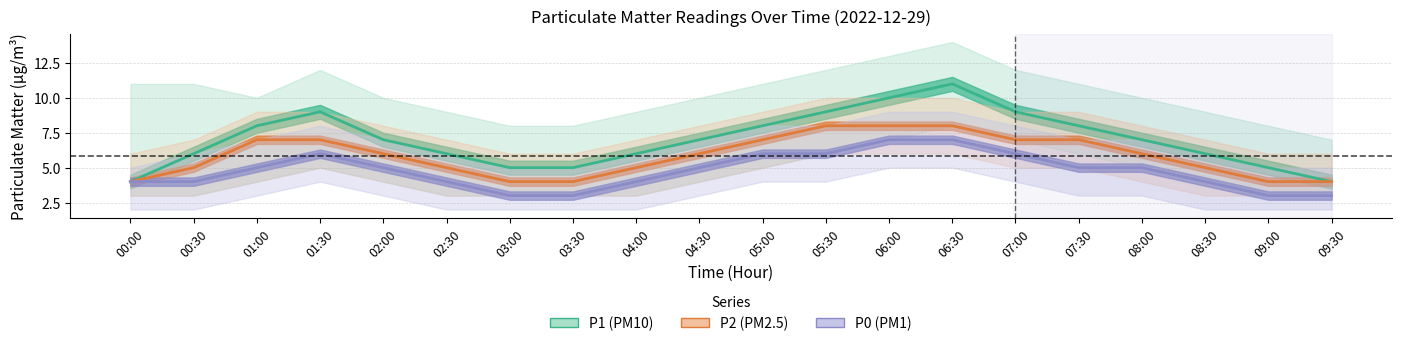

The value of P1 (PM10) at 06:30 is 11. True or false?

True